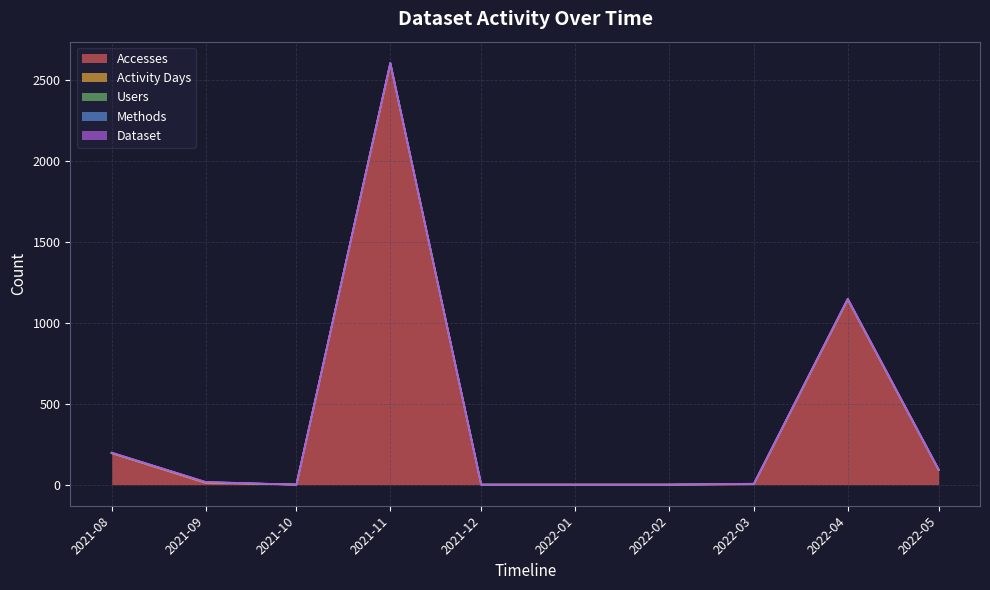

True or false: Users and Dataset intersect in this chart.

False